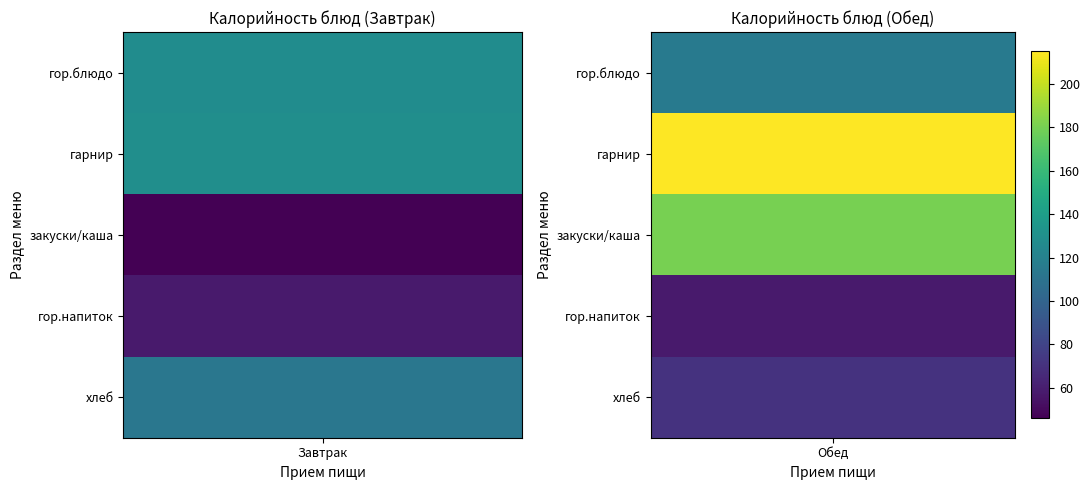

Is the value of Завтрак at 2 greater than the value of Обед at 3?

No